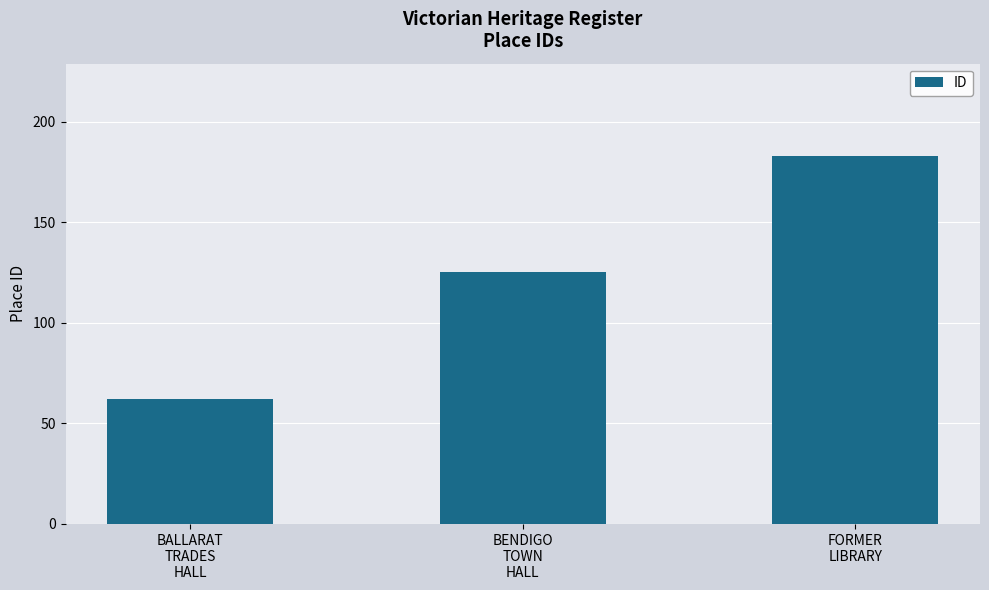

How many data points does each series have?

3